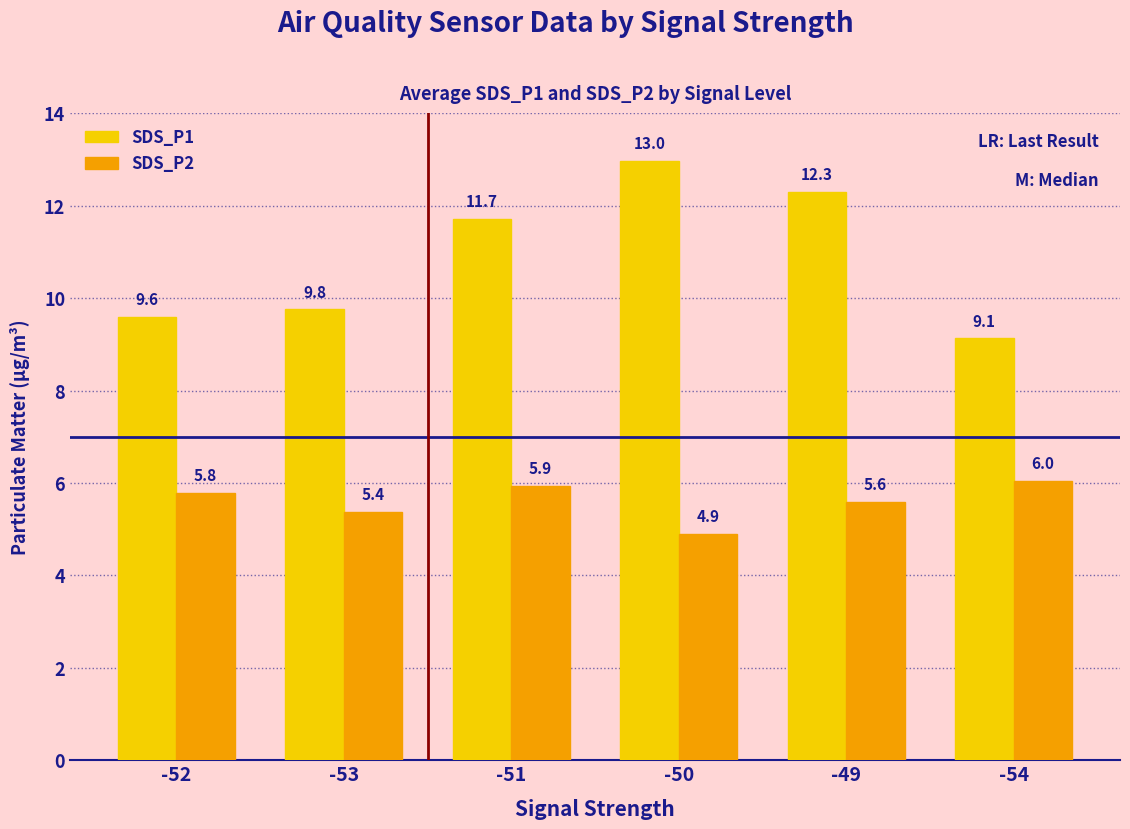

The SDS_P2 series shows 1.4 at -49. True or false?

False